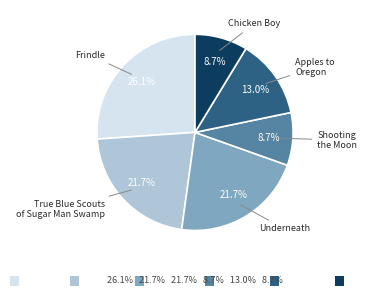

Does any single category account for the majority?

No